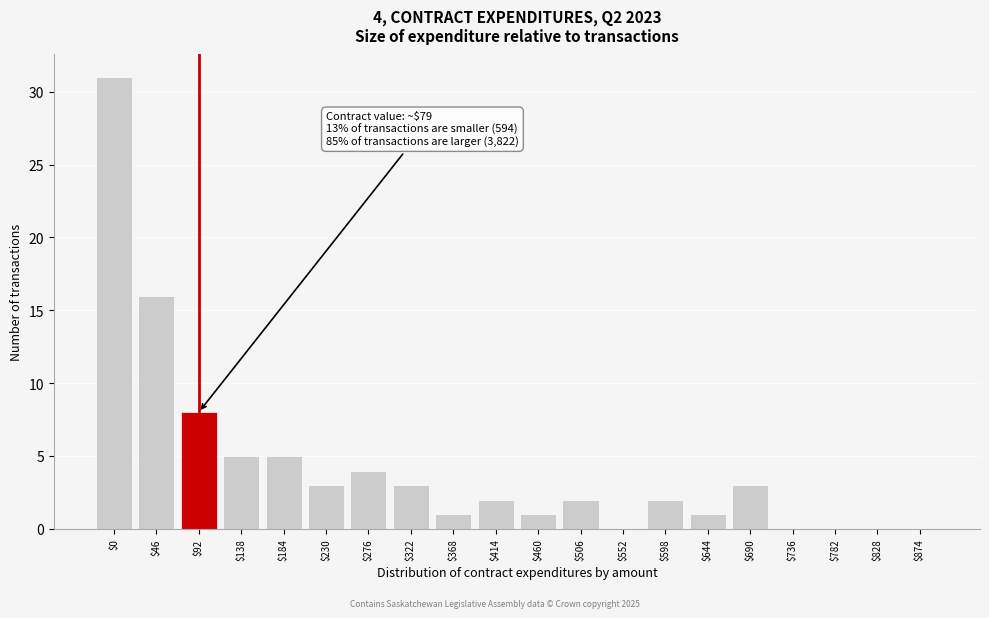

Is it true that the value at $322 is 5?

False